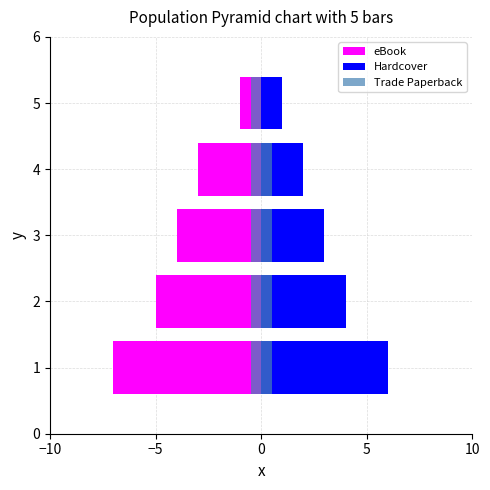

What is the sum of all eBook values?

-20.0